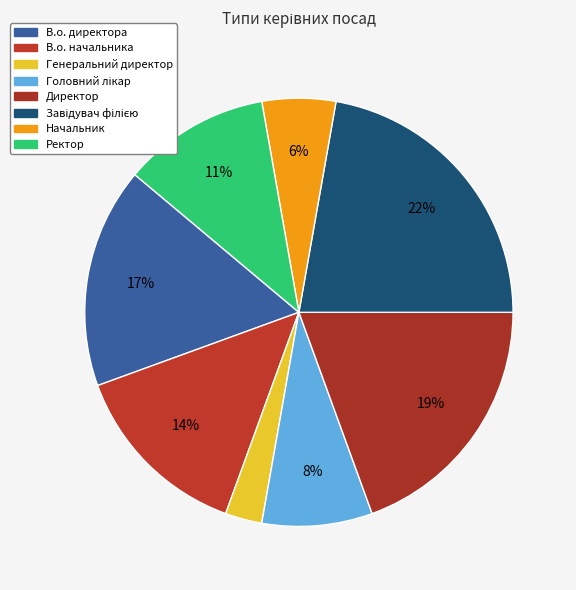

How many segments does this pie chart have?

8